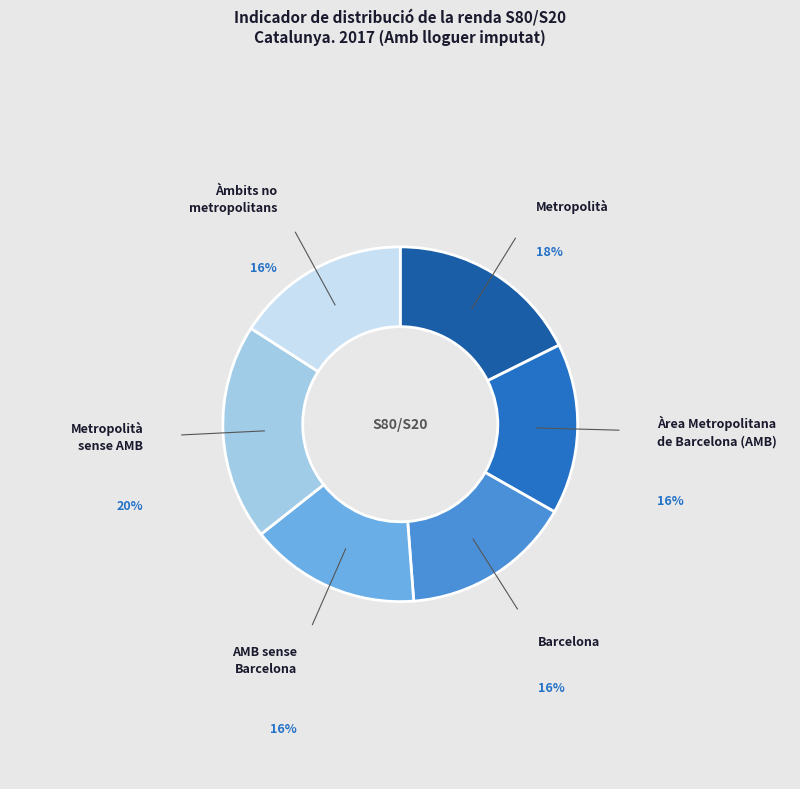

Is there any slice that represents more than half of the pie?

No